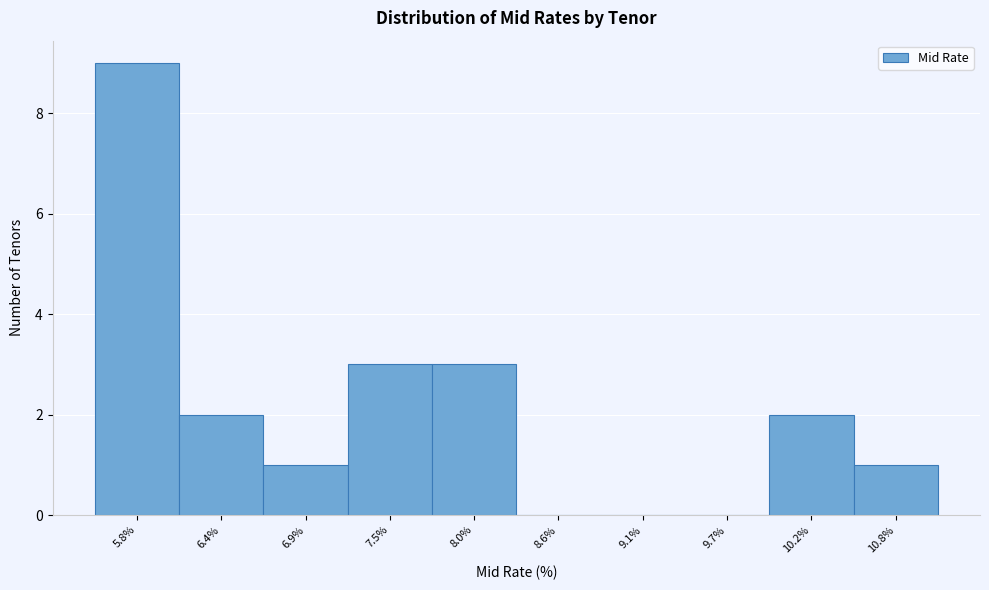

Reading left to right, extract all data points from this chart.

5.8%=9	6.4%=2	6.9%=1	7.5%=3	8.0%=3	8.6%=0	9.1%=0	9.7%=0	10.2%=2	10.8%=1